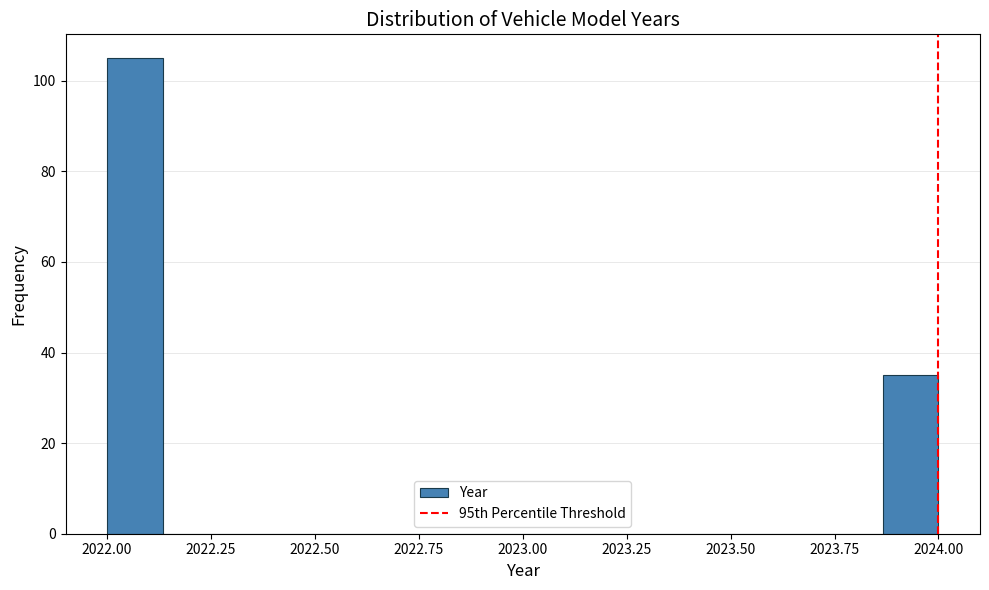

Around what value on the x-axis is the tallest bar? Give the approximate position of its centre, as read against the axis.

2022.05